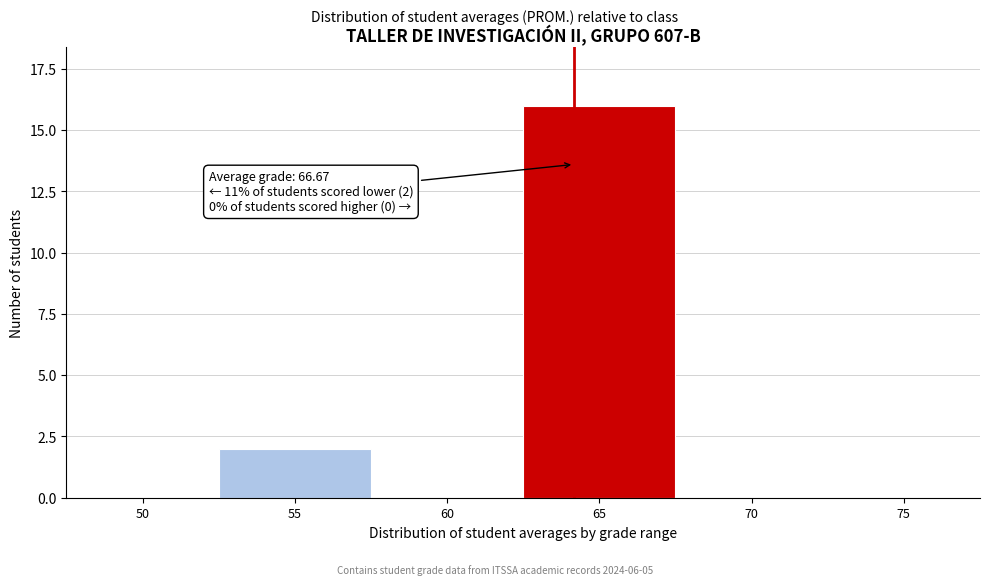

Reading left to right, list all the values displayed in this chart.

50=0	55=2	60=0	65=16	70=0	75=0